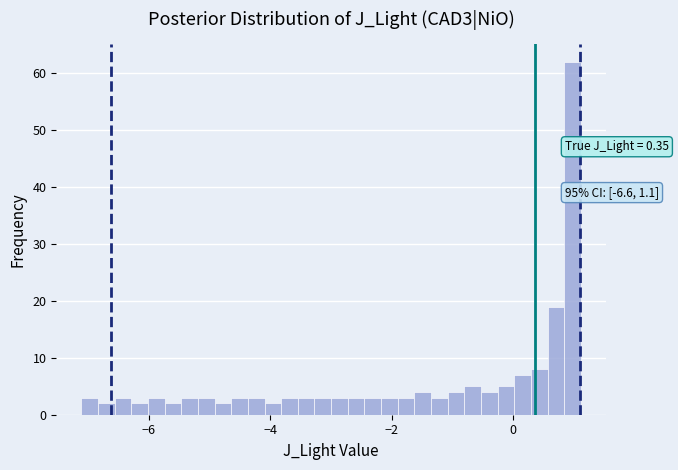

Around what value on the x-axis is the tallest bar? Give the approximate position of its centre, as read against the axis.

1.0